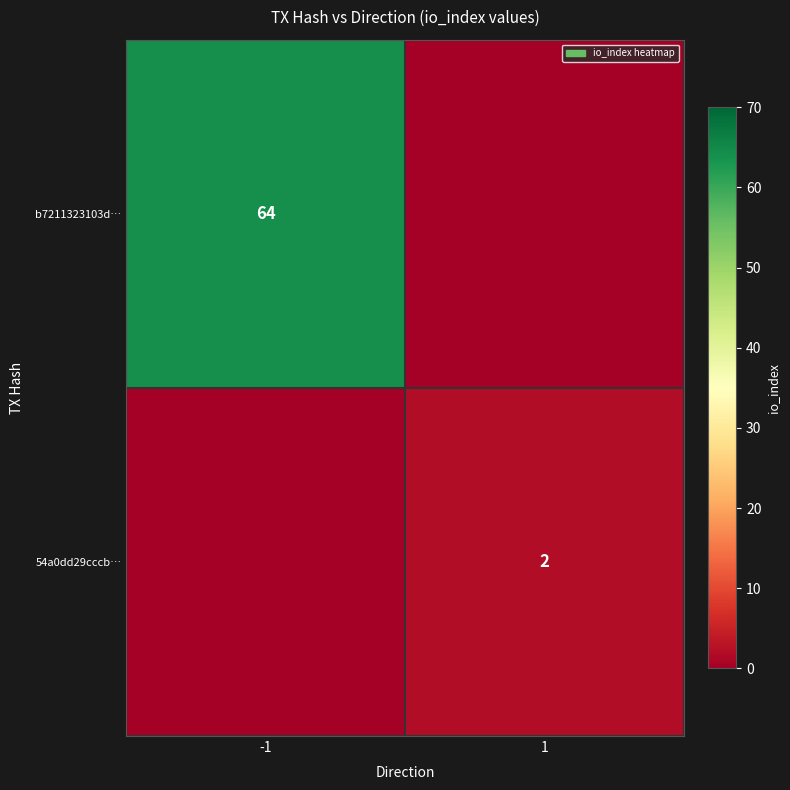

True or false: 54a0dd29cccb… has a value of 0 at 1.

False